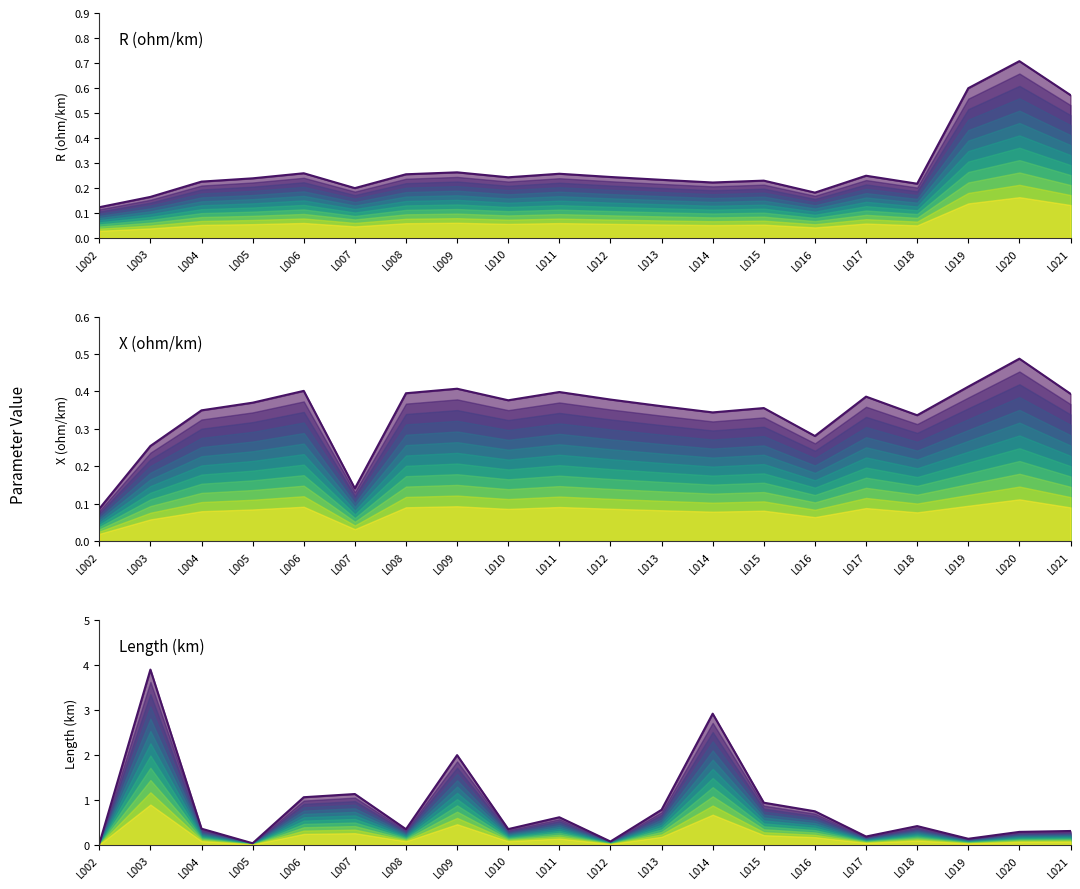

What are all the series names shown in the legend?

r_ohm_per_km, x_ohm_per_km, length_km